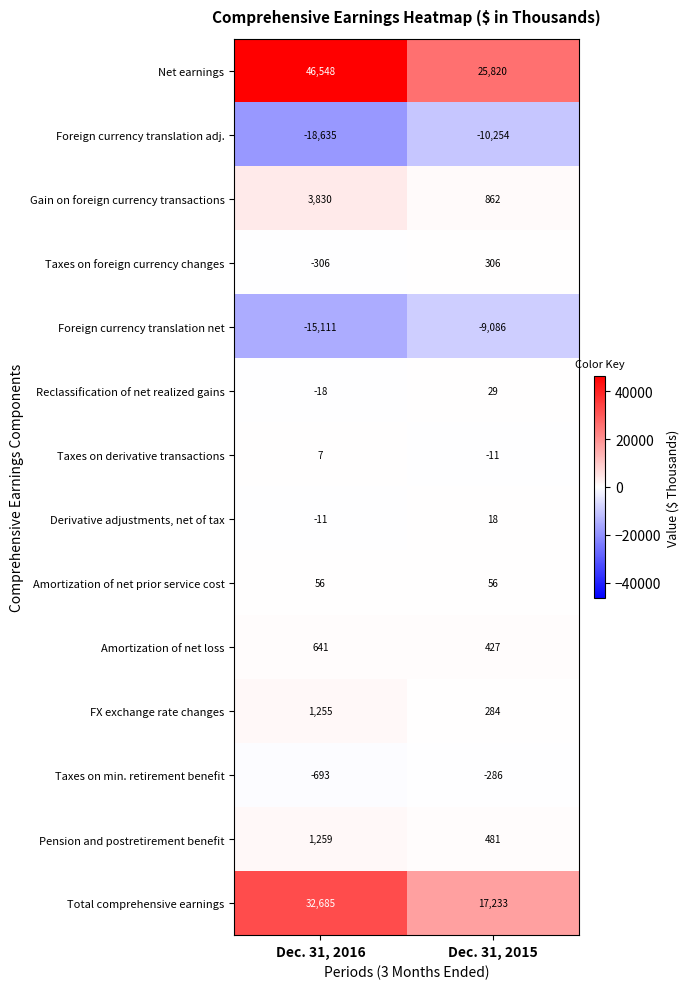

How many data points does each series have?

2